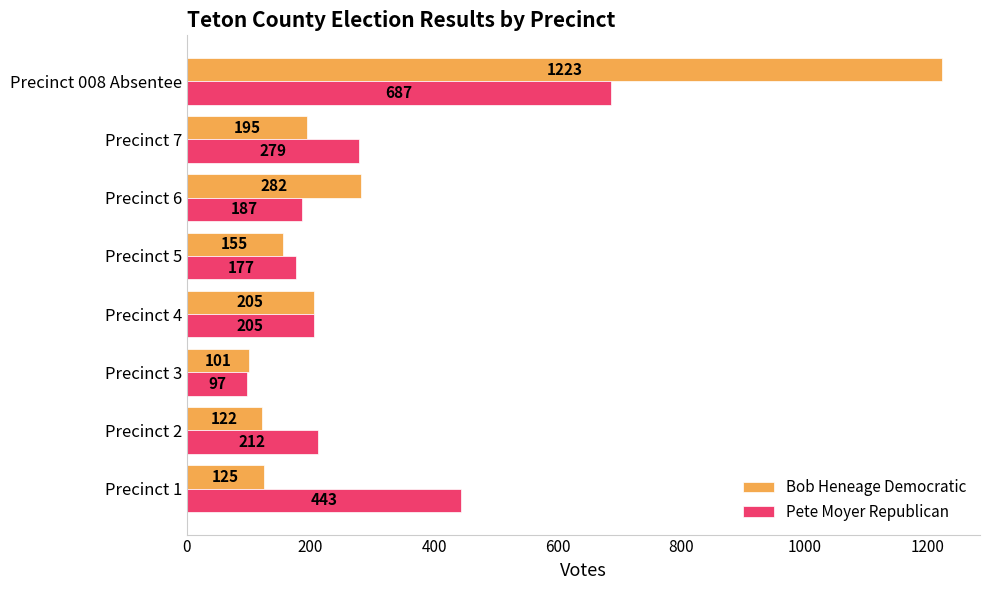

What is the difference between the maximum and minimum values in the Bob Heneage Democratic series?

1122